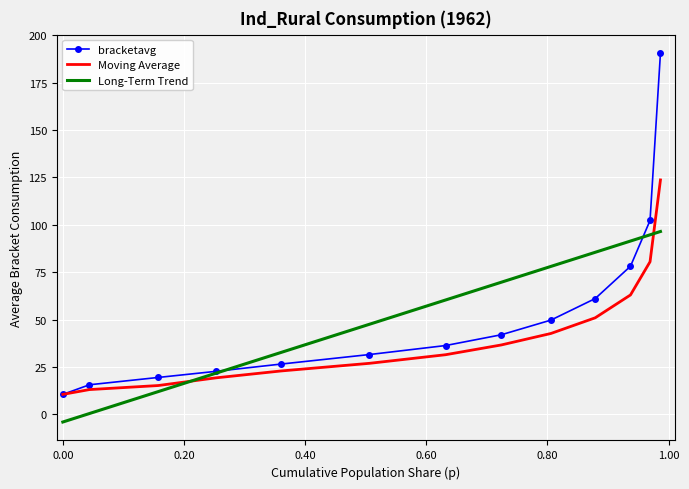

Rank the series by their maximum value, from highest to lowest.

bracketavg, Moving Average, Long-Term Trend